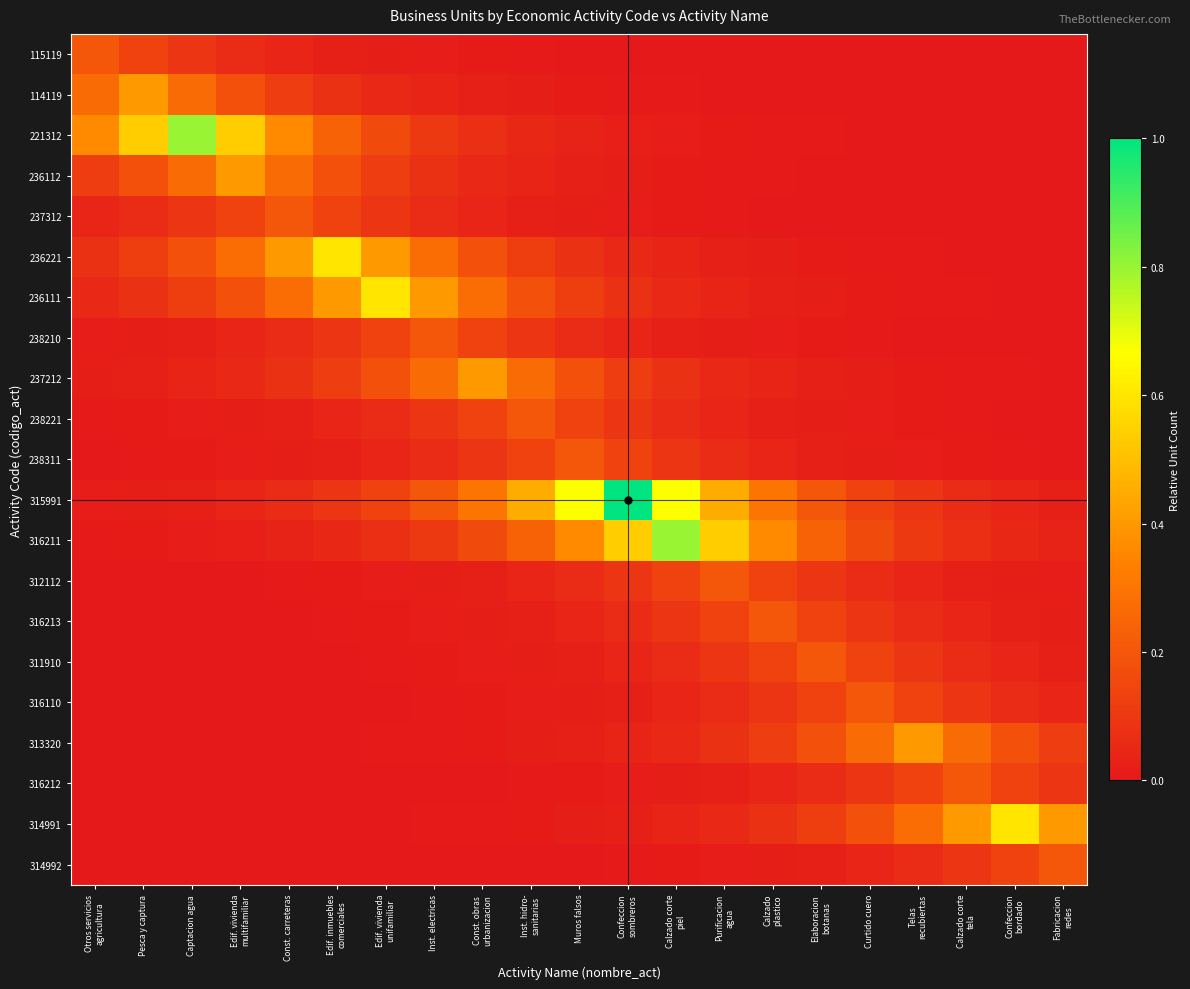

Reading left to right, what are all the values shown in this chart?

115119: Otros servicios
agricultura=0.2	Pesca y captura=0.1	Captacion agua=0.1	Edif. vivienda
multifamiliar=0.1	Const. carreteras=0.0	Edif. inmuebles
comerciales=0.0	Edif. vivienda
unifamiliar=0.0	Inst. electricas=0.0	Const. obras
urbanizacion=0.0	Inst. hidro-
sanitarias=0.0	Muros falsos=0.0	Confeccion
sombreros=0.0	Calzado corte
piel=0.0	Purificacion
agua=0.0	Calzado
plastico=0.0	Elaboracion
botanas=0.0	Curtido cuero=0.0	Telas
recubiertas=0.0	Calzado corte
tela=0.0	Confeccion
bordado=0.0	Fabricacion
redes=0.0
114119: Otros servicios
agricultura=0.3	Pesca y captura=0.4	Captacion agua=0.3	Edif. vivienda
multifamiliar=0.2	Const. carreteras=0.1	Edif. inmuebles
comerciales=0.1	Edif. vivienda
unifamiliar=0.1	Inst. electricas=0.0	Const. obras
urbanizacion=0.0	Inst. hidro-
sanitarias=0.0	Muros falsos=0.0	Confeccion
sombreros=0.0	Calzado corte
piel=0.0	Purificacion
agua=0.0	Calzado
plastico=0.0	Elaboracion
botanas=0.0	Curtido cuero=0.0	Telas
recubiertas=0.0	Calzado corte
tela=0.0	Confeccion
bordado=0.0	Fabricacion
redes=0.0
221312: Otros servicios
agricultura=0.4	Pesca y captura=0.5	Captacion agua=0.8	Edif. vivienda
multifamiliar=0.5	Const. carreteras=0.4	Edif. inmuebles
comerciales=0.2	Edif. vivienda
unifamiliar=0.2	Inst. electricas=0.1	Const. obras
urbanizacion=0.1	Inst. hidro-
sanitarias=0.0	Muros falsos=0.0	Confeccion
sombreros=0.0	Calzado corte
piel=0.0	Purificacion
agua=0.0	Calzado
plastico=0.0	Elaboracion
botanas=0.0	Curtido cuero=0.0	Telas
recubiertas=0.0	Calzado corte
tela=0.0	Confeccion
bordado=0.0	Fabricacion
redes=0.0
236112: Otros servicios
agricultura=0.1	Pesca y captura=0.2	Captacion agua=0.3	Edif. vivienda
multifamiliar=0.4	Const. carreteras=0.3	Edif. inmuebles
comerciales=0.2	Edif. vivienda
unifamiliar=0.1	Inst. electricas=0.1	Const. obras
urbanizacion=0.1	Inst. hidro-
sanitarias=0.0	Muros falsos=0.0	Confeccion
sombreros=0.0	Calzado corte
piel=0.0	Purificacion
agua=0.0	Calzado
plastico=0.0	Elaboracion
botanas=0.0	Curtido cuero=0.0	Telas
recubiertas=0.0	Calzado corte
tela=0.0	Confeccion
bordado=0.0	Fabricacion
redes=0.0
237312: Otros servicios
agricultura=0.0	Pesca y captura=0.1	Captacion agua=0.1	Edif. vivienda
multifamiliar=0.1	Const. carreteras=0.2	Edif. inmuebles
comerciales=0.1	Edif. vivienda
unifamiliar=0.1	Inst. electricas=0.1	Const. obras
urbanizacion=0.0	Inst. hidro-
sanitarias=0.0	Muros falsos=0.0	Confeccion
sombreros=0.0	Calzado corte
piel=0.0	Purificacion
agua=0.0	Calzado
plastico=0.0	Elaboracion
botanas=0.0	Curtido cuero=0.0	Telas
recubiertas=0.0	Calzado corte
tela=0.0	Confeccion
bordado=0.0	Fabricacion
redes=0.0
236221: Otros servicios
agricultura=0.1	Pesca y captura=0.1	Captacion agua=0.2	Edif. vivienda
multifamiliar=0.3	Const. carreteras=0.4	Edif. inmuebles
comerciales=0.6	Edif. vivienda
unifamiliar=0.4	Inst. electricas=0.3	Const. obras
urbanizacion=0.2	Inst. hidro-
sanitarias=0.1	Muros falsos=0.1	Confeccion
sombreros=0.1	Calzado corte
piel=0.0	Purificacion
agua=0.0	Calzado
plastico=0.0	Elaboracion
botanas=0.0	Curtido cuero=0.0	Telas
recubiertas=0.0	Calzado corte
tela=0.0	Confeccion
bordado=0.0	Fabricacion
redes=0.0
236111: Otros servicios
agricultura=0.1	Pesca y captura=0.1	Captacion agua=0.1	Edif. vivienda
multifamiliar=0.2	Const. carreteras=0.3	Edif. inmuebles
comerciales=0.4	Edif. vivienda
unifamiliar=0.6	Inst. electricas=0.4	Const. obras
urbanizacion=0.3	Inst. hidro-
sanitarias=0.2	Muros falsos=0.1	Confeccion
sombreros=0.1	Calzado corte
piel=0.1	Purificacion
agua=0.0	Calzado
plastico=0.0	Elaboracion
botanas=0.0	Curtido cuero=0.0	Telas
recubiertas=0.0	Calzado corte
tela=0.0	Confeccion
bordado=0.0	Fabricacion
redes=0.0
238210: Otros servicios
agricultura=0.0	Pesca y captura=0.0	Captacion agua=0.0	Edif. vivienda
multifamiliar=0.0	Const. carreteras=0.1	Edif. inmuebles
comerciales=0.1	Edif. vivienda
unifamiliar=0.1	Inst. electricas=0.2	Const. obras
urbanizacion=0.1	Inst. hidro-
sanitarias=0.1	Muros falsos=0.1	Confeccion
sombreros=0.0	Calzado corte
piel=0.0	Purificacion
agua=0.0	Calzado
plastico=0.0	Elaboracion
botanas=0.0	Curtido cuero=0.0	Telas
recubiertas=0.0	Calzado corte
tela=0.0	Confeccion
bordado=0.0	Fabricacion
redes=0.0
237212: Otros servicios
agricultura=0.0	Pesca y captura=0.0	Captacion agua=0.0	Edif. vivienda
multifamiliar=0.1	Const. carreteras=0.1	Edif. inmuebles
comerciales=0.1	Edif. vivienda
unifamiliar=0.2	Inst. electricas=0.3	Const. obras
urbanizacion=0.4	Inst. hidro-
sanitarias=0.3	Muros falsos=0.2	Confeccion
sombreros=0.1	Calzado corte
piel=0.1	Purificacion
agua=0.1	Calzado
plastico=0.0	Elaboracion
botanas=0.0	Curtido cuero=0.0	Telas
recubiertas=0.0	Calzado corte
tela=0.0	Confeccion
bordado=0.0	Fabricacion
redes=0.0
238221: Otros servicios
agricultura=0.0	Pesca y captura=0.0	Captacion agua=0.0	Edif. vivienda
multifamiliar=0.0	Const. carreteras=0.0	Edif. inmuebles
comerciales=0.0	Edif. vivienda
unifamiliar=0.1	Inst. electricas=0.1	Const. obras
urbanizacion=0.1	Inst. hidro-
sanitarias=0.2	Muros falsos=0.1	Confeccion
sombreros=0.1	Calzado corte
piel=0.1	Purificacion
agua=0.0	Calzado
plastico=0.0	Elaboracion
botanas=0.0	Curtido cuero=0.0	Telas
recubiertas=0.0	Calzado corte
tela=0.0	Confeccion
bordado=0.0	Fabricacion
redes=0.0
238311: Otros servicios
agricultura=0.0	Pesca y captura=0.0	Captacion agua=0.0	Edif. vivienda
multifamiliar=0.0	Const. carreteras=0.0	Edif. inmuebles
comerciales=0.0	Edif. vivienda
unifamiliar=0.0	Inst. electricas=0.1	Const. obras
urbanizacion=0.1	Inst. hidro-
sanitarias=0.1	Muros falsos=0.2	Confeccion
sombreros=0.1	Calzado corte
piel=0.1	Purificacion
agua=0.1	Calzado
plastico=0.0	Elaboracion
botanas=0.0	Curtido cuero=0.0	Telas
recubiertas=0.0	Calzado corte
tela=0.0	Confeccion
bordado=0.0	Fabricacion
redes=0.0
315991: Otros servicios
agricultura=0.0	Pesca y captura=0.0	Captacion agua=0.0	Edif. vivienda
multifamiliar=0.0	Const. carreteras=0.1	Edif. inmuebles
comerciales=0.1	Edif. vivienda
unifamiliar=0.1	Inst. electricas=0.2	Const. obras
urbanizacion=0.3	Inst. hidro-
sanitarias=0.4	Muros falsos=0.7	Confeccion
sombreros=1.0	Calzado corte
piel=0.7	Purificacion
agua=0.4	Calzado
plastico=0.3	Elaboracion
botanas=0.2	Curtido cuero=0.1	Telas
recubiertas=0.1	Calzado corte
tela=0.1	Confeccion
bordado=0.0	Fabricacion
redes=0.0
316211: Otros servicios
agricultura=0.0	Pesca y captura=0.0	Captacion agua=0.0	Edif. vivienda
multifamiliar=0.0	Const. carreteras=0.0	Edif. inmuebles
comerciales=0.0	Edif. vivienda
unifamiliar=0.1	Inst. electricas=0.1	Const. obras
urbanizacion=0.2	Inst. hidro-
sanitarias=0.2	Muros falsos=0.4	Confeccion
sombreros=0.5	Calzado corte
piel=0.8	Purificacion
agua=0.5	Calzado
plastico=0.4	Elaboracion
botanas=0.2	Curtido cuero=0.2	Telas
recubiertas=0.1	Calzado corte
tela=0.1	Confeccion
bordado=0.0	Fabricacion
redes=0.0
312112: Otros servicios
agricultura=0.0	Pesca y captura=0.0	Captacion agua=0.0	Edif. vivienda
multifamiliar=0.0	Const. carreteras=0.0	Edif. inmuebles
comerciales=0.0	Edif. vivienda
unifamiliar=0.0	Inst. electricas=0.0	Const. obras
urbanizacion=0.0	Inst. hidro-
sanitarias=0.0	Muros falsos=0.1	Confeccion
sombreros=0.1	Calzado corte
piel=0.1	Purificacion
agua=0.2	Calzado
plastico=0.1	Elaboracion
botanas=0.1	Curtido cuero=0.1	Telas
recubiertas=0.0	Calzado corte
tela=0.0	Confeccion
bordado=0.0	Fabricacion
redes=0.0
316213: Otros servicios
agricultura=0.0	Pesca y captura=0.0	Captacion agua=0.0	Edif. vivienda
multifamiliar=0.0	Const. carreteras=0.0	Edif. inmuebles
comerciales=0.0	Edif. vivienda
unifamiliar=0.0	Inst. electricas=0.0	Const. obras
urbanizacion=0.0	Inst. hidro-
sanitarias=0.0	Muros falsos=0.0	Confeccion
sombreros=0.1	Calzado corte
piel=0.1	Purificacion
agua=0.1	Calzado
plastico=0.2	Elaboracion
botanas=0.1	Curtido cuero=0.1	Telas
recubiertas=0.1	Calzado corte
tela=0.0	Confeccion
bordado=0.0	Fabricacion
redes=0.0
311910: Otros servicios
agricultura=0.0	Pesca y captura=0.0	Captacion agua=0.0	Edif. vivienda
multifamiliar=0.0	Const. carreteras=0.0	Edif. inmuebles
comerciales=0.0	Edif. vivienda
unifamiliar=0.0	Inst. electricas=0.0	Const. obras
urbanizacion=0.0	Inst. hidro-
sanitarias=0.0	Muros falsos=0.0	Confeccion
sombreros=0.0	Calzado corte
piel=0.1	Purificacion
agua=0.1	Calzado
plastico=0.1	Elaboracion
botanas=0.2	Curtido cuero=0.1	Telas
recubiertas=0.1	Calzado corte
tela=0.1	Confeccion
bordado=0.0	Fabricacion
redes=0.0
316110: Otros servicios
agricultura=0.0	Pesca y captura=0.0	Captacion agua=0.0	Edif. vivienda
multifamiliar=0.0	Const. carreteras=0.0	Edif. inmuebles
comerciales=0.0	Edif. vivienda
unifamiliar=0.0	Inst. electricas=0.0	Const. obras
urbanizacion=0.0	Inst. hidro-
sanitarias=0.0	Muros falsos=0.0	Confeccion
sombreros=0.0	Calzado corte
piel=0.0	Purificacion
agua=0.1	Calzado
plastico=0.1	Elaboracion
botanas=0.1	Curtido cuero=0.2	Telas
recubiertas=0.1	Calzado corte
tela=0.1	Confeccion
bordado=0.1	Fabricacion
redes=0.0
313320: Otros servicios
agricultura=0.0	Pesca y captura=0.0	Captacion agua=0.0	Edif. vivienda
multifamiliar=0.0	Const. carreteras=0.0	Edif. inmuebles
comerciales=0.0	Edif. vivienda
unifamiliar=0.0	Inst. electricas=0.0	Const. obras
urbanizacion=0.0	Inst. hidro-
sanitarias=0.0	Muros falsos=0.0	Confeccion
sombreros=0.0	Calzado corte
piel=0.1	Purificacion
agua=0.1	Calzado
plastico=0.1	Elaboracion
botanas=0.2	Curtido cuero=0.3	Telas
recubiertas=0.4	Calzado corte
tela=0.3	Confeccion
bordado=0.2	Fabricacion
redes=0.1
316212: Otros servicios
agricultura=0.0	Pesca y captura=0.0	Captacion agua=0.0	Edif. vivienda
multifamiliar=0.0	Const. carreteras=0.0	Edif. inmuebles
comerciales=0.0	Edif. vivienda
unifamiliar=0.0	Inst. electricas=0.0	Const. obras
urbanizacion=0.0	Inst. hidro-
sanitarias=0.0	Muros falsos=0.0	Confeccion
sombreros=0.0	Calzado corte
piel=0.0	Purificacion
agua=0.0	Calzado
plastico=0.0	Elaboracion
botanas=0.1	Curtido cuero=0.1	Telas
recubiertas=0.1	Calzado corte
tela=0.2	Confeccion
bordado=0.1	Fabricacion
redes=0.1
314991: Otros servicios
agricultura=0.0	Pesca y captura=0.0	Captacion agua=0.0	Edif. vivienda
multifamiliar=0.0	Const. carreteras=0.0	Edif. inmuebles
comerciales=0.0	Edif. vivienda
unifamiliar=0.0	Inst. electricas=0.0	Const. obras
urbanizacion=0.0	Inst. hidro-
sanitarias=0.0	Muros falsos=0.0	Confeccion
sombreros=0.0	Calzado corte
piel=0.0	Purificacion
agua=0.1	Calzado
plastico=0.1	Elaboracion
botanas=0.1	Curtido cuero=0.2	Telas
recubiertas=0.3	Calzado corte
tela=0.4	Confeccion
bordado=0.6	Fabricacion
redes=0.4
314992: Otros servicios
agricultura=0.0	Pesca y captura=0.0	Captacion agua=0.0	Edif. vivienda
multifamiliar=0.0	Const. carreteras=0.0	Edif. inmuebles
comerciales=0.0	Edif. vivienda
unifamiliar=0.0	Inst. electricas=0.0	Const. obras
urbanizacion=0.0	Inst. hidro-
sanitarias=0.0	Muros falsos=0.0	Confeccion
sombreros=0.0	Calzado corte
piel=0.0	Purificacion
agua=0.0	Calzado
plastico=0.0	Elaboracion
botanas=0.0	Curtido cuero=0.0	Telas
recubiertas=0.1	Calzado corte
tela=0.1	Confeccion
bordado=0.1	Fabricacion
redes=0.2